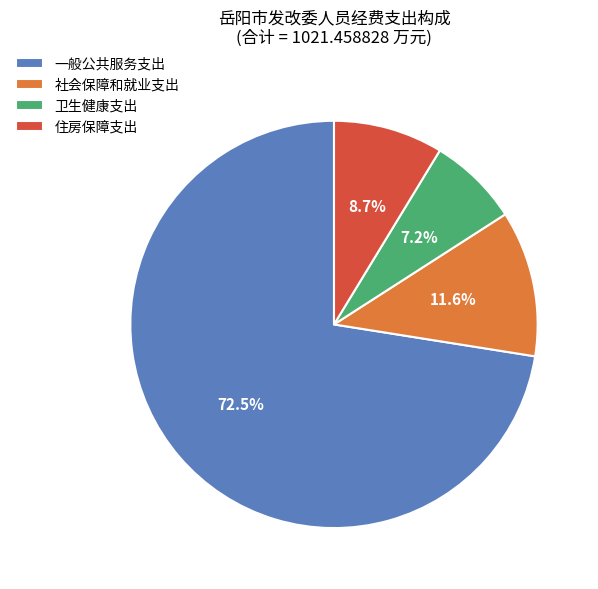

Rank the categories by value from highest to lowest.

一般公共服务支出, 社会保障和就业支出, 住房保障支出, 卫生健康支出